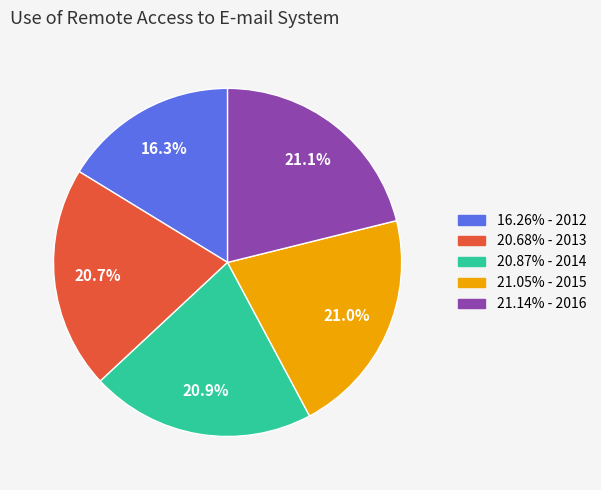

Is there any slice that represents more than half of the pie?

No